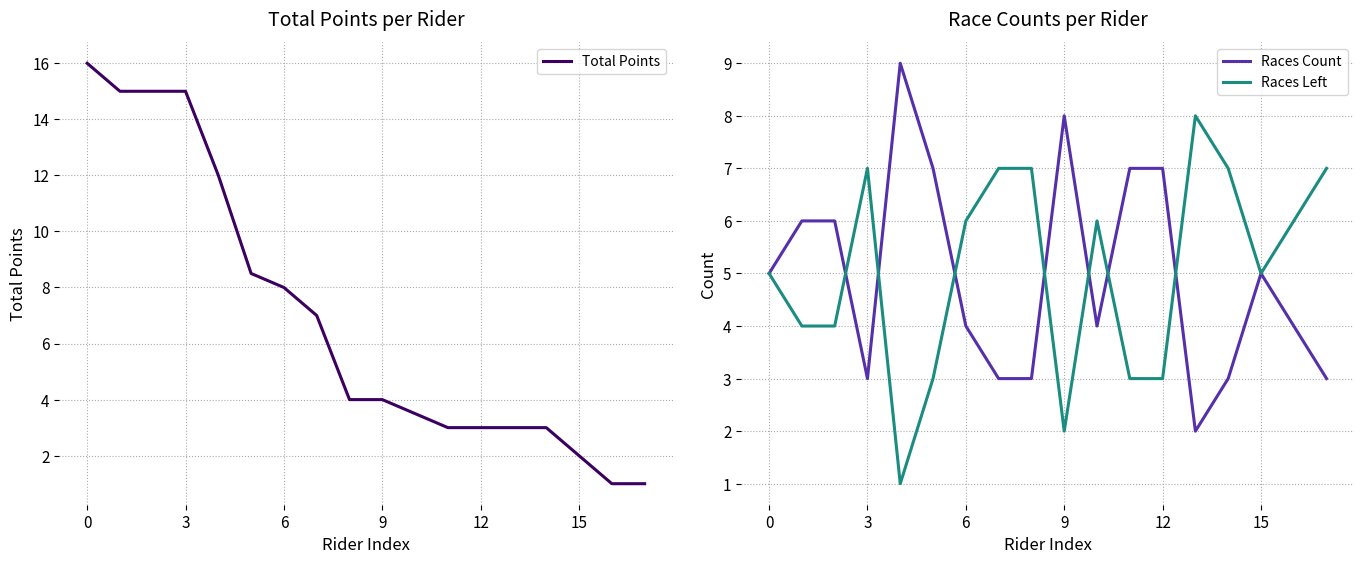

At 17, list the series in order from largest to smallest.

Races Left, Races Count, Total Points